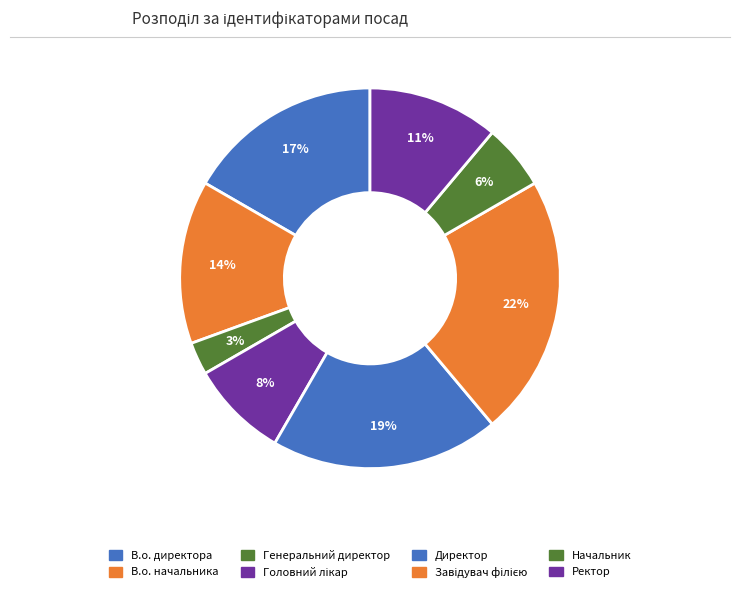

Combined, what portion of the pie is В.о. начальника and Начальник?

19.4%